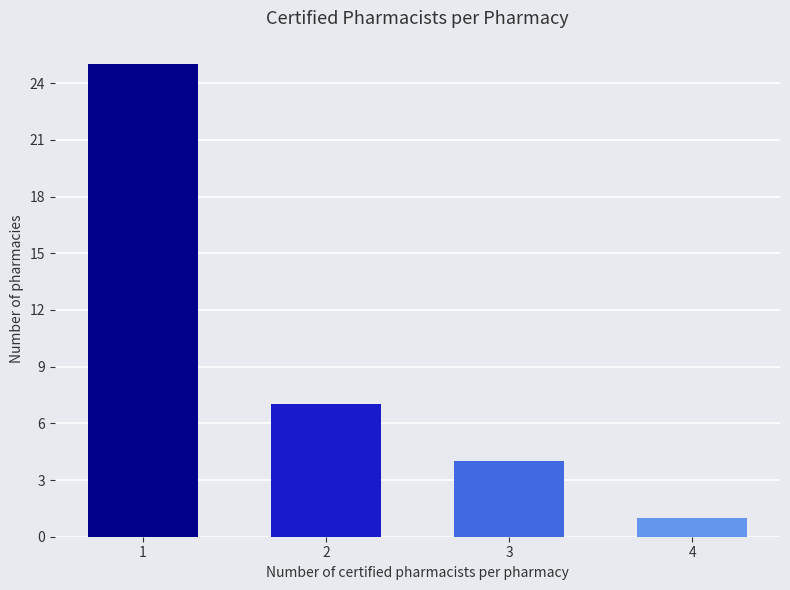

Reading right to left, extract all data points from this chart.

1	4	7	25